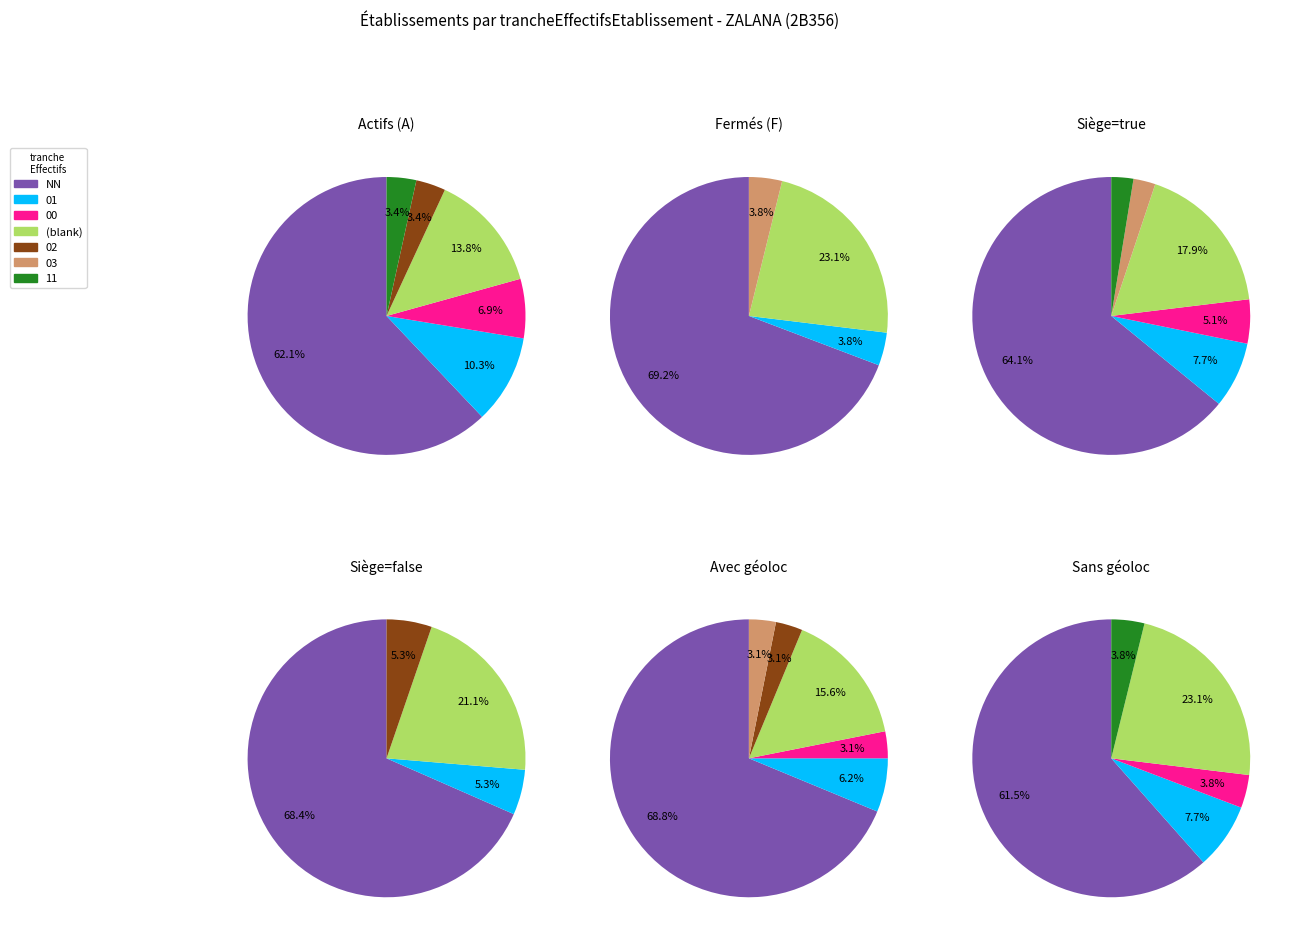

Which has a higher value, 11 or 02?

11